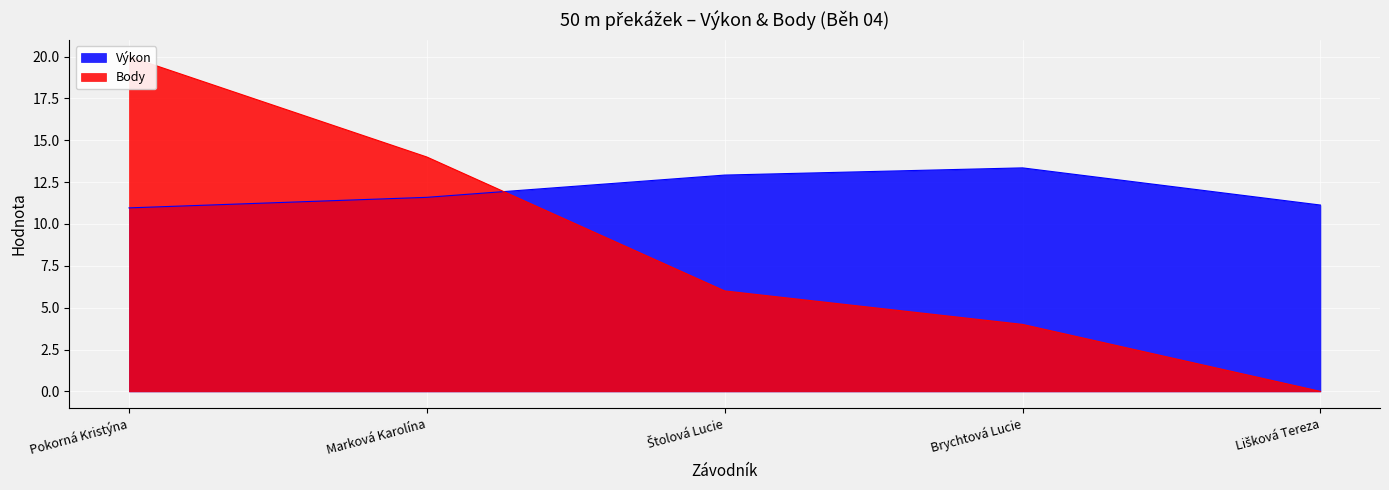

At how many categories does at least one series exceed 12?

4